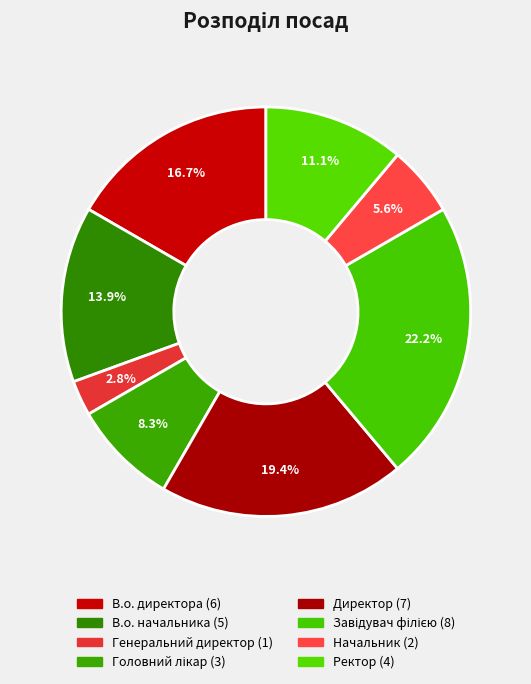

Approximately how many times larger is the value at Генеральний директор compared to В.о. начальника?

0.2